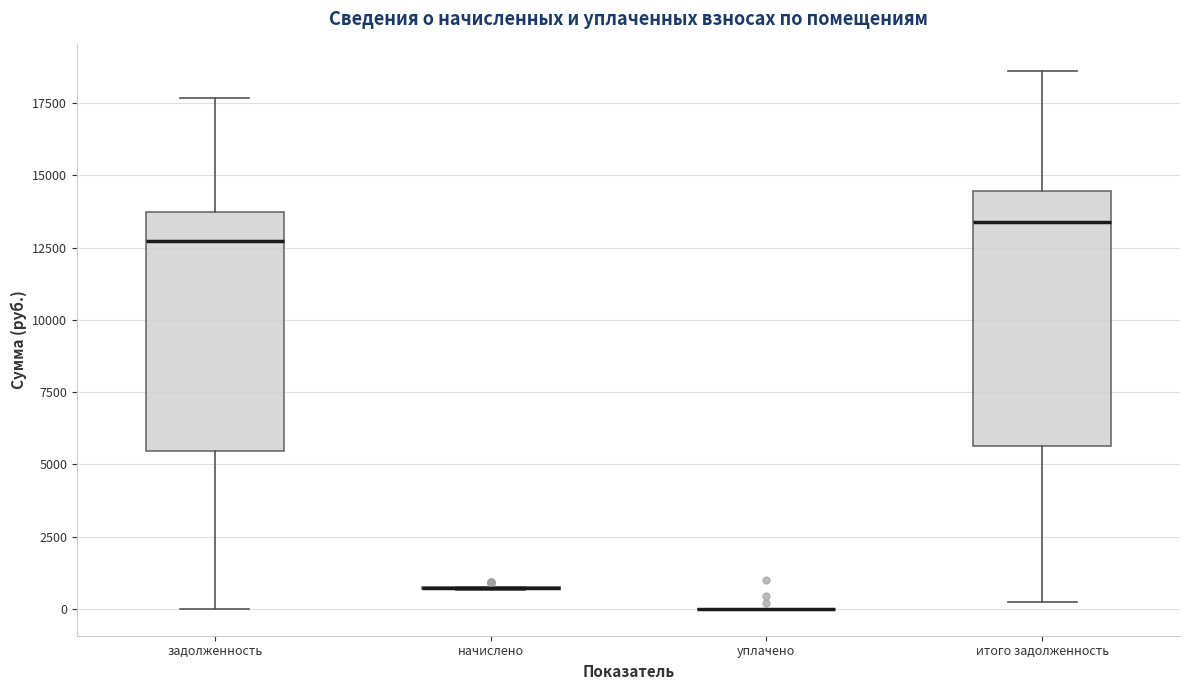

Reading left to right, transcribe this box plot: for each box, give where its median line is, the range the box spans, and where its two whiskers end, as read against the y-axis. The values are not printed on the chart, so give them approximately, as read against the axis.

задолженность: median 12500, box 5500 to 13500, whiskers 0 to 17500
начислено: box collapsed to a line at 500, whiskers 500 to 1000
уплачено: box collapsed to a line at 0, whiskers 0 to 0
итого задолженность: median 13500, box 5500 to 14500, whiskers 0 to 18500